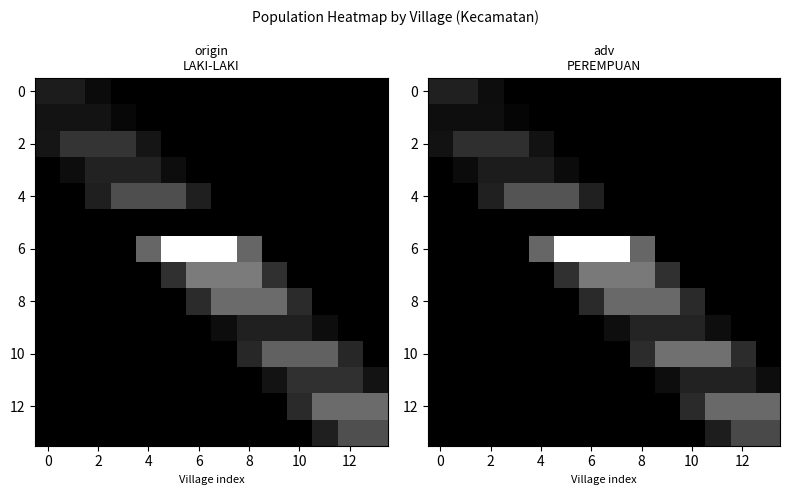

Is it true that 2 equals -0.1 at 10?

False